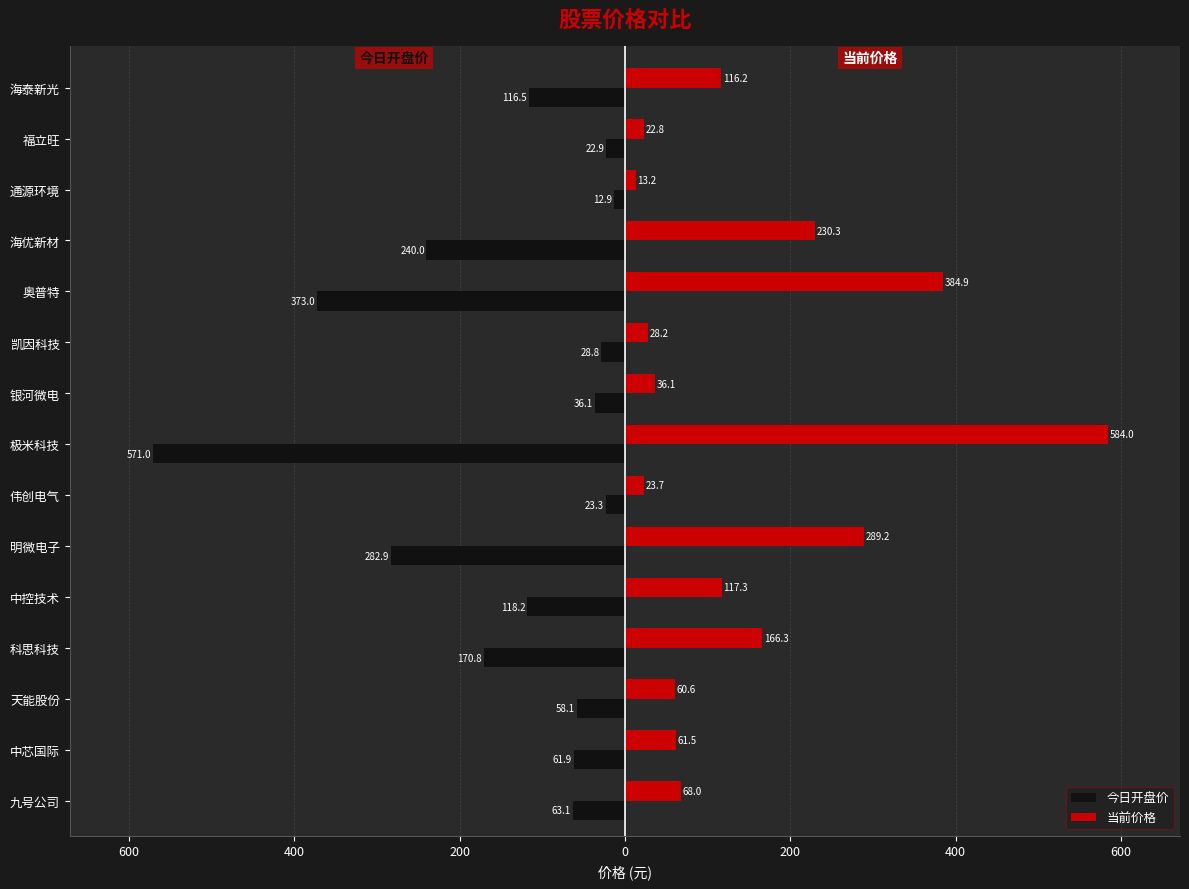

Rank the series by their maximum value, from highest to lowest.

当前价格, 今日开盘价